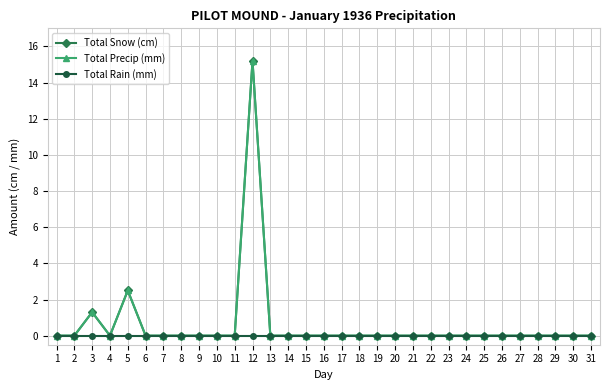

Rank the series at 26 from highest to lowest value.

Total Snow (cm), Total Precip (mm), Total Rain (mm)